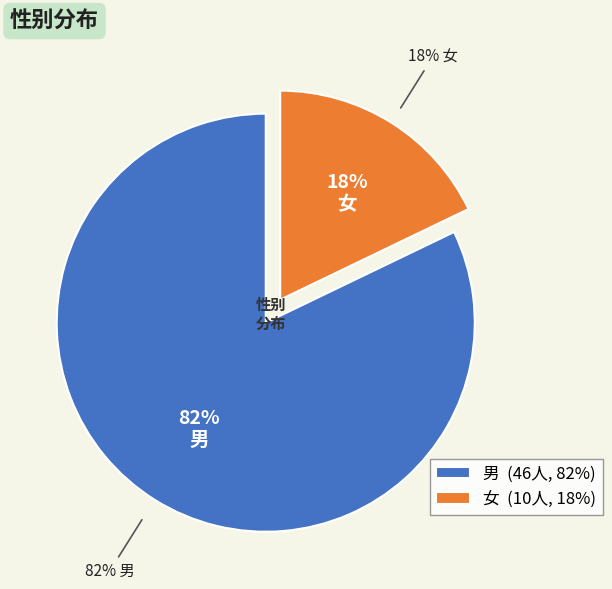

To the nearest percent, what percentage of the pie is 男?

82%